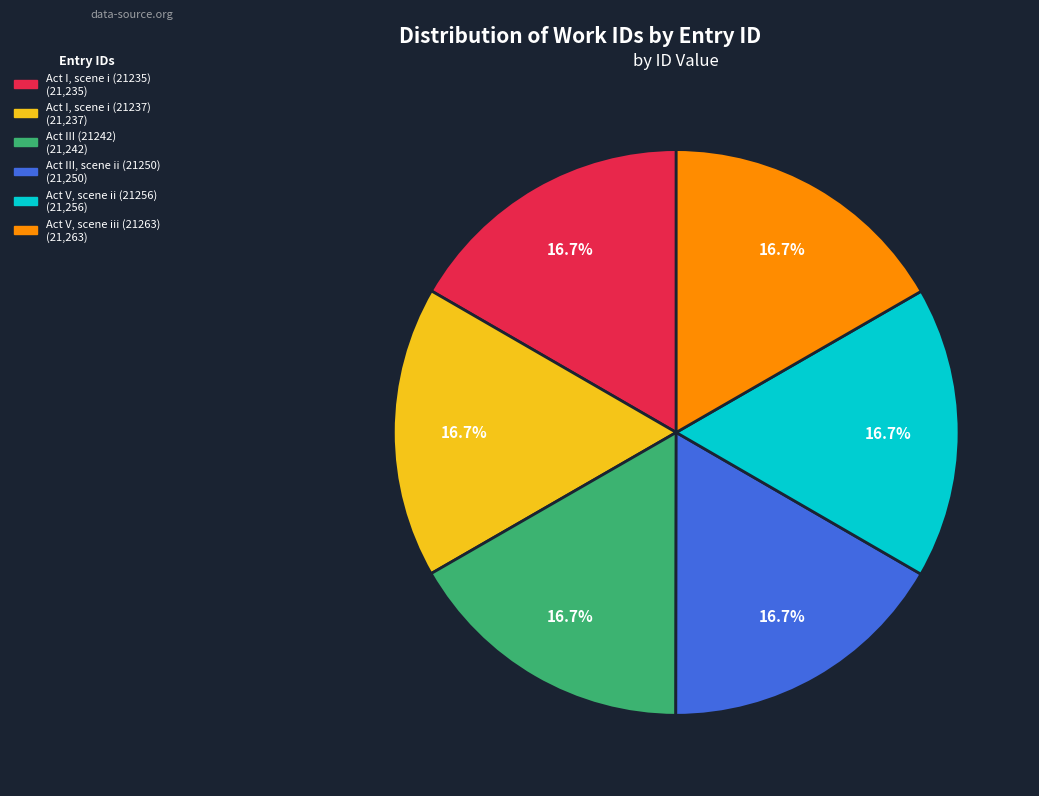

Is Act I, scene i (21237) the majority of the pie?

No